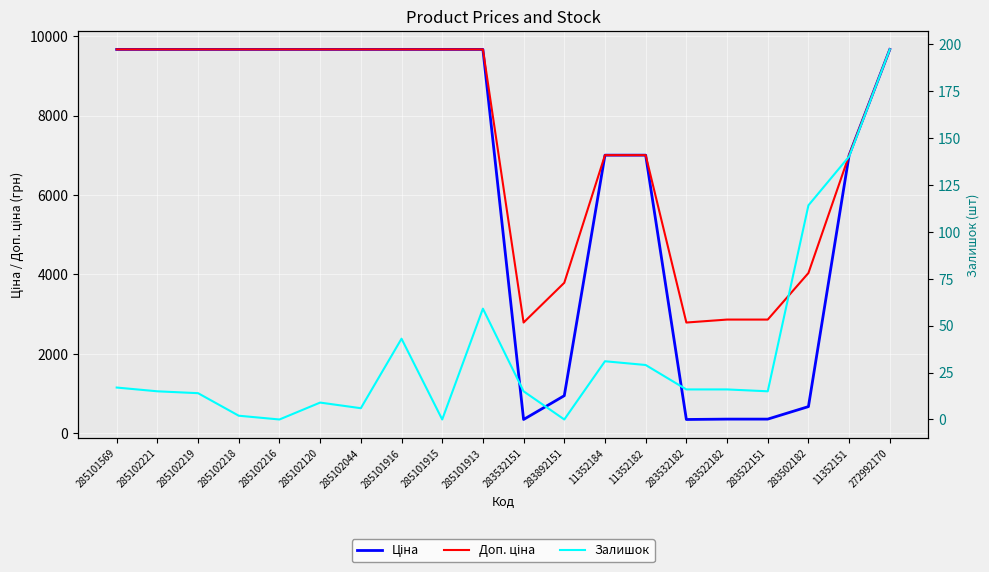

Reading left to right, extract all data points from this chart.

Ціна: 9664.7	9664.7	9664.7	9664.7	9664.7	9664.7	9664.7	9664.7	9664.7	9664.7	348.6	947.6	7002.7	7002.7	348.6	358.0	358.0	672.7	7002.7	9664.7
Доп. ціна: 9664.7	9664.7	9664.7	9664.7	9664.7	9664.7	9664.7	9664.7	9664.7	9664.7	2789.2	3790.3	7002.7	7002.7	2789.2	2863.8	2863.8	4036.0	7002.7	9664.7
Залишок: 17.0	15.0	14.0	2.0	0.0	9.0	6.0	43.0	0.0	59.0	15.0	0.0	31.0	29.0	16.0	16.0	15.0	114.0	140.0	197.0